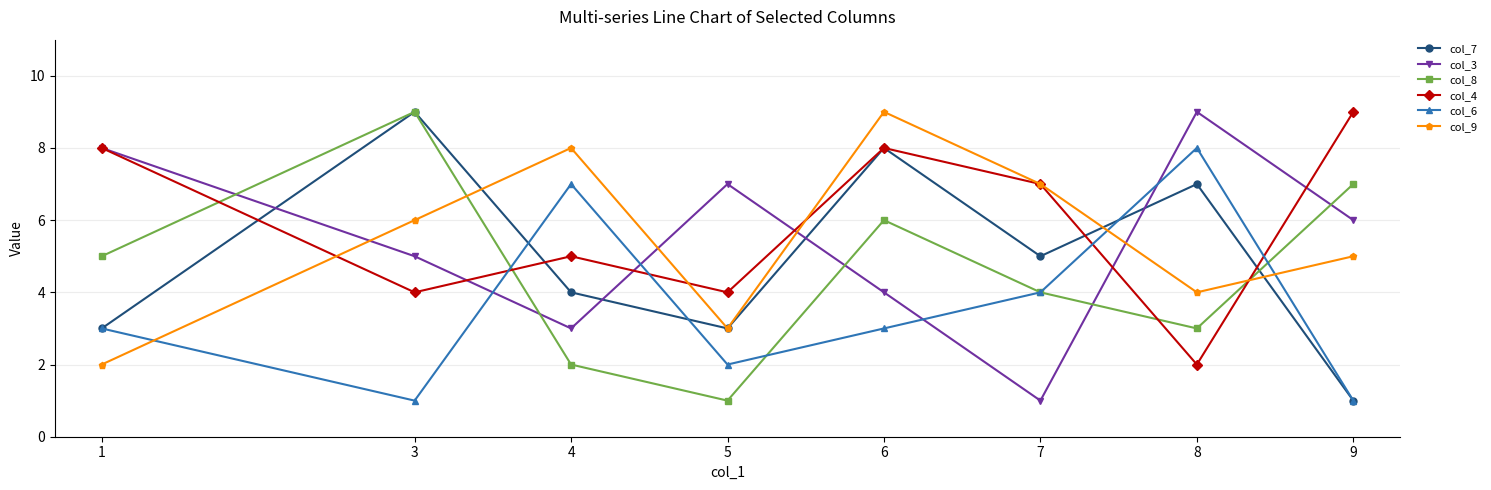

Between 5 and 9, which series saw the biggest shift?

col_8